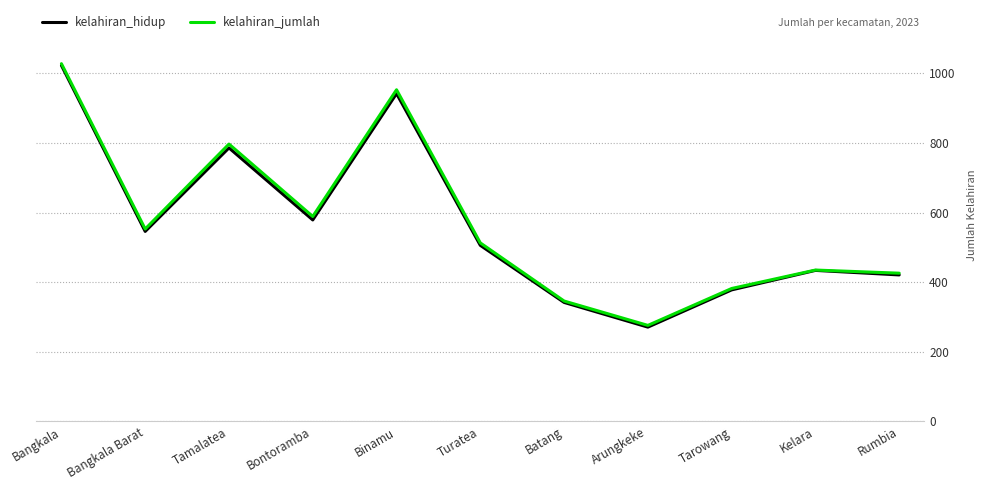

How many interior local peaks does the kelahiran_hidup series have?

3